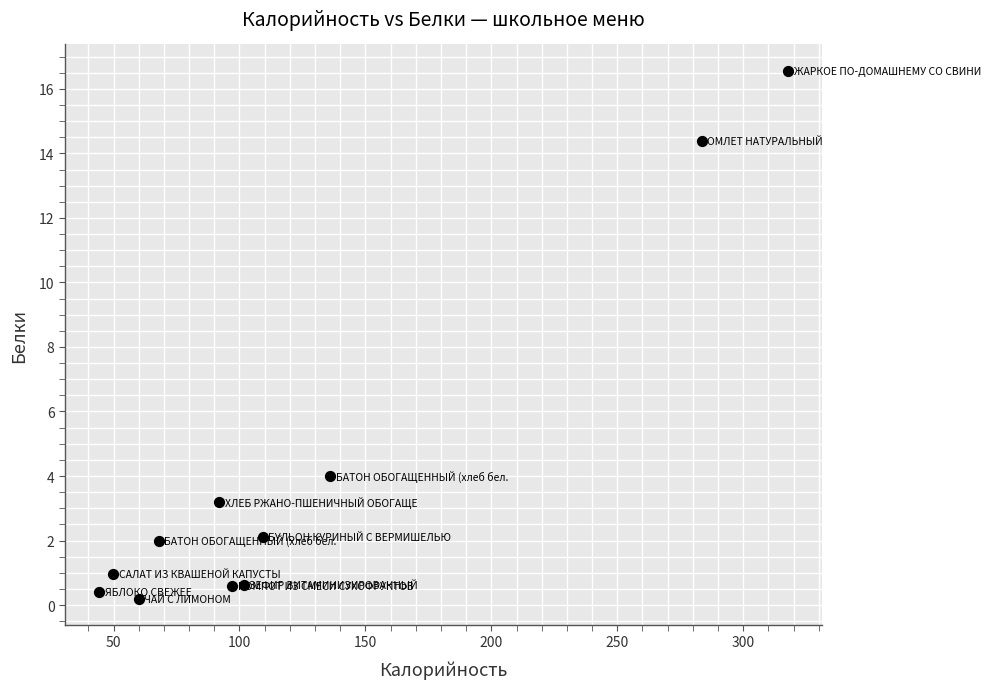

What Y value in the scatter plot is closest to 8?

4.0